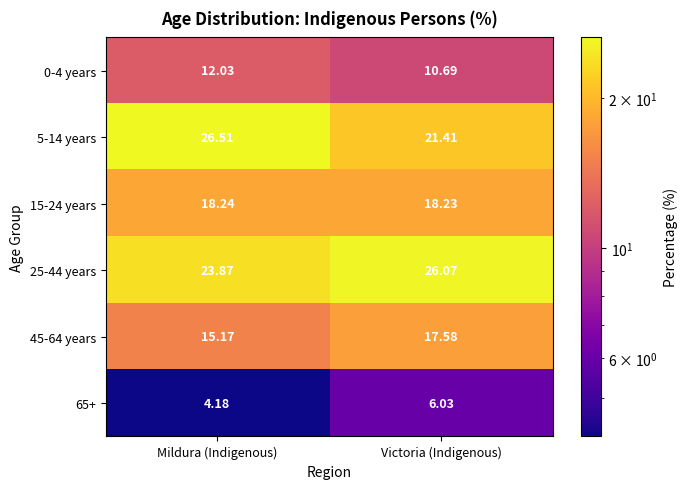

Read the 45-64 years value at Mildura (Indigenous).

15.2